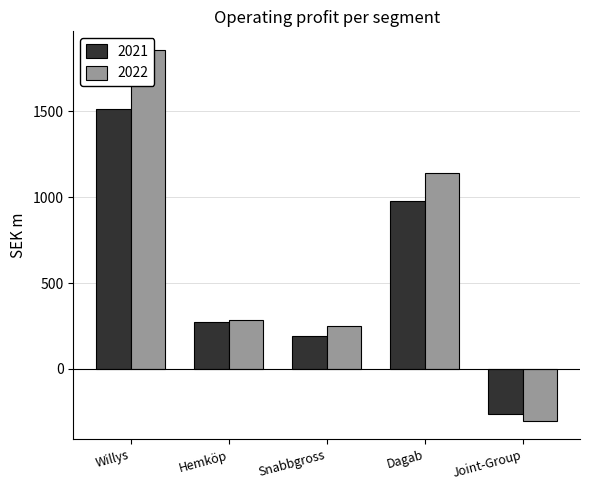

What is the approximate value of 2021 at Dagab?

976